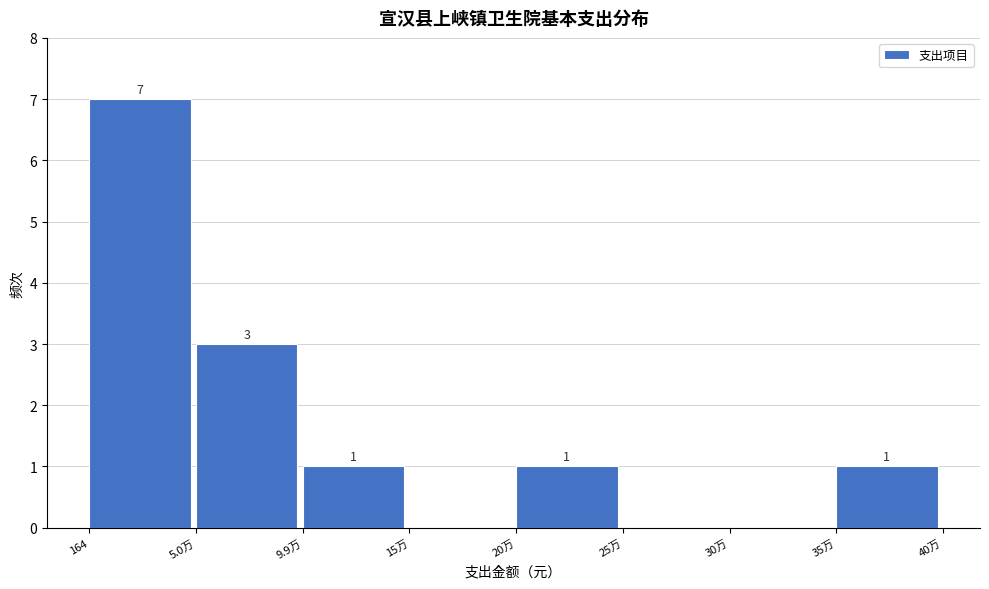

Reading left to right, extract all data points from this chart.

164=7	5.0万=3	9.9万=1	15万=0	20万=1	25万=0	30万=0	35万=1